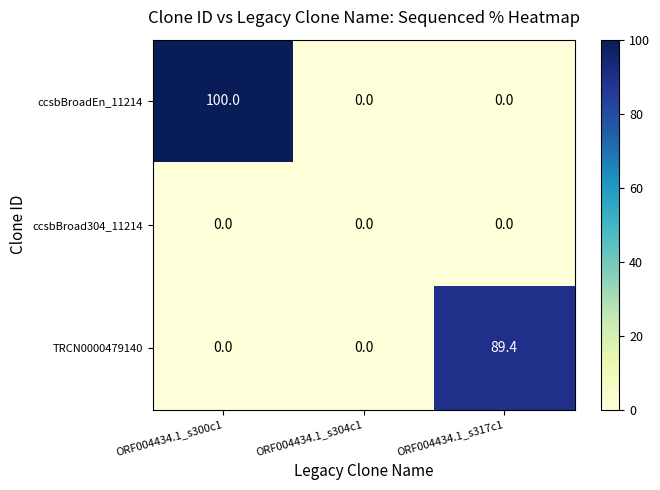

At how many categories does at least one series exceed 76?

2